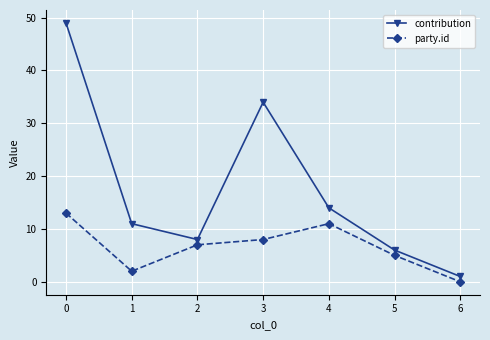

How many interior local valleys does the contribution series have?

1